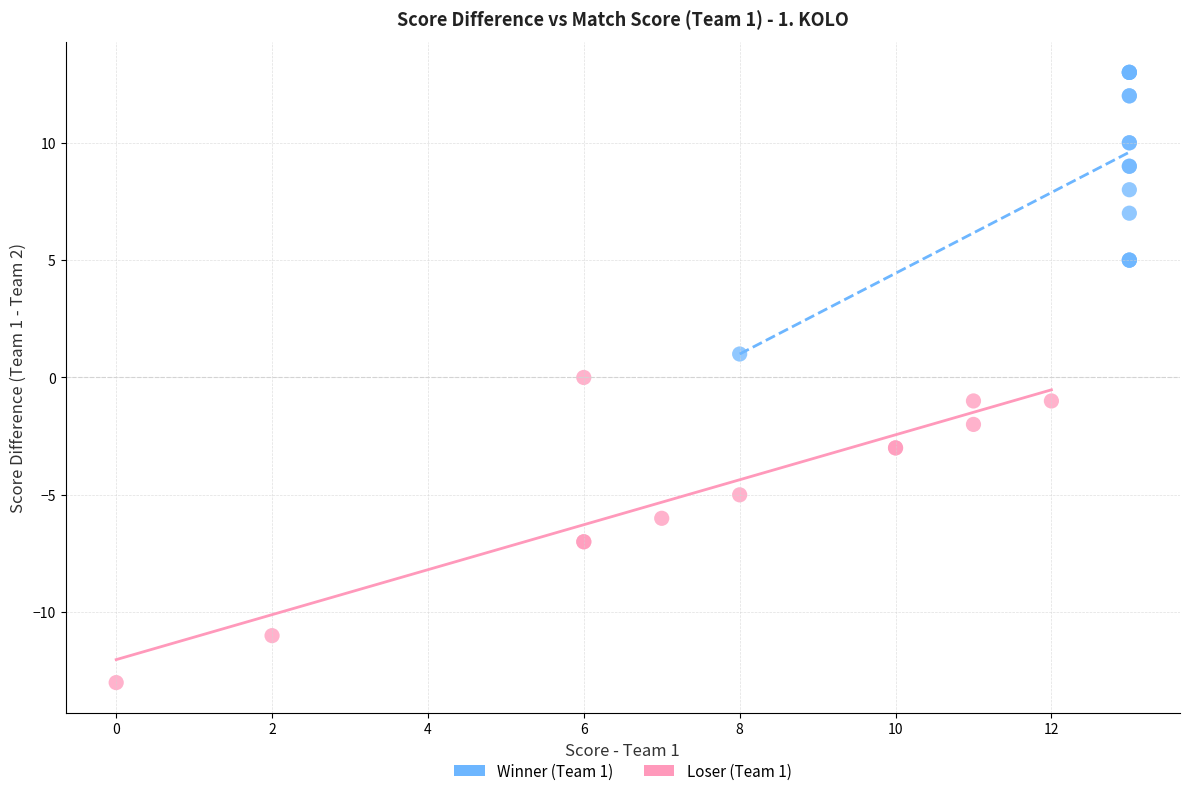

Which series contains the lowest Y value?

Loser (Team 1)